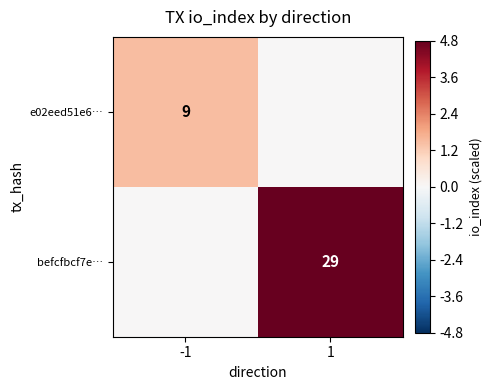

Is it true that befcfbcf7e… equals 29 at 1?

True